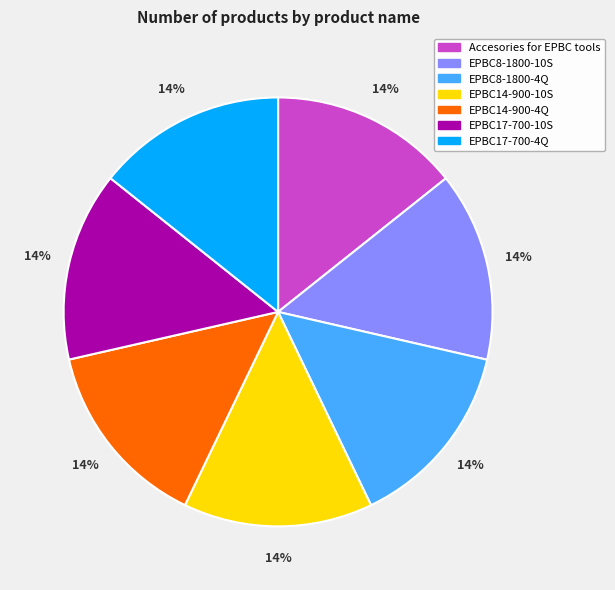

Approximately how many times larger is the value at EPBC17-700-10S compared to EPBC8-1800-10S?

1.0